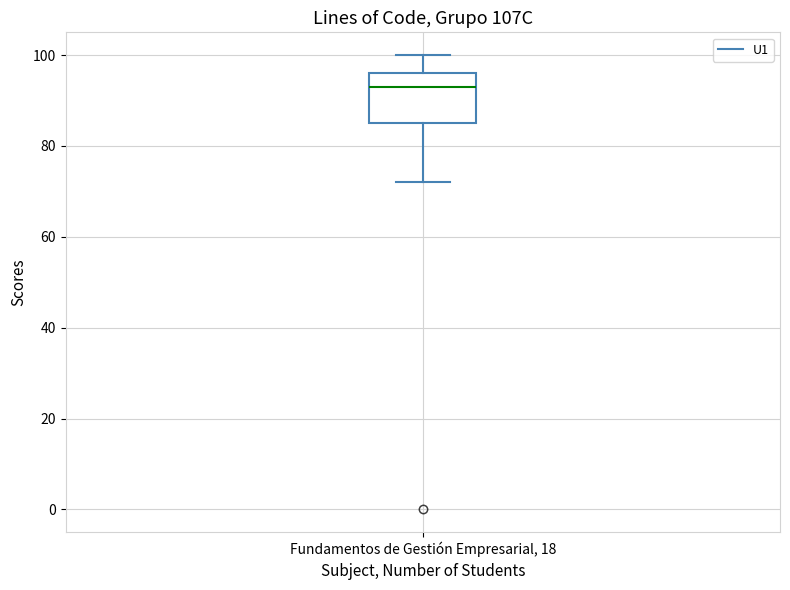

Read this box plot against the y-axis: the position of the median line, the range covered by the box, and the ends of both whiskers. The values are not printed on the chart, so give them approximately, as read against the axis.

median 94, box 86 to 96, whiskers 72 to 100